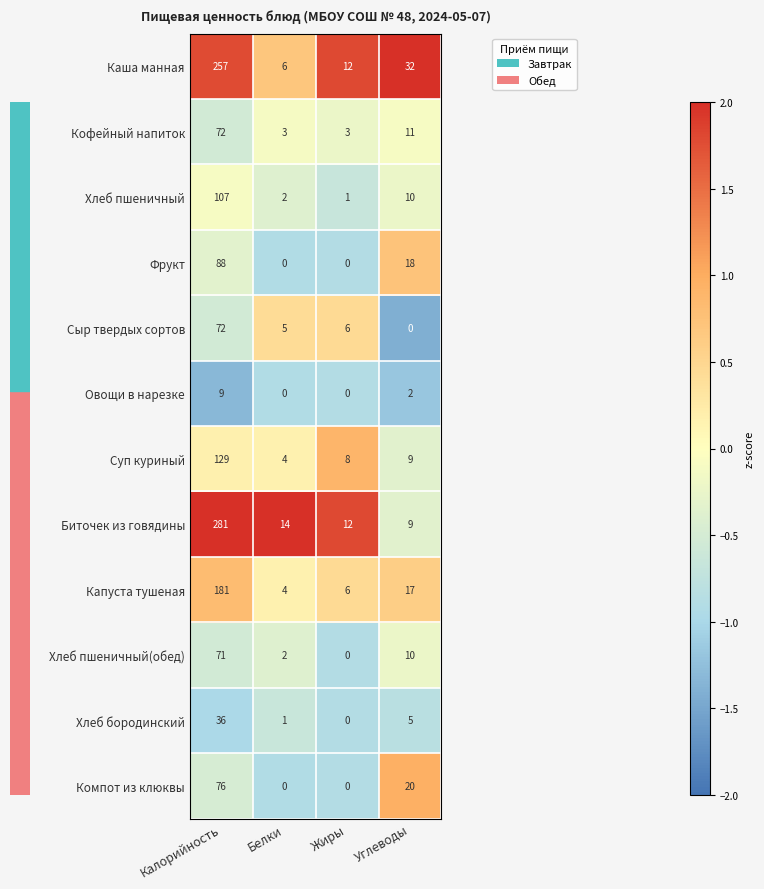

Which category has the highest value in the Компот из клюквы series?

Калорийность